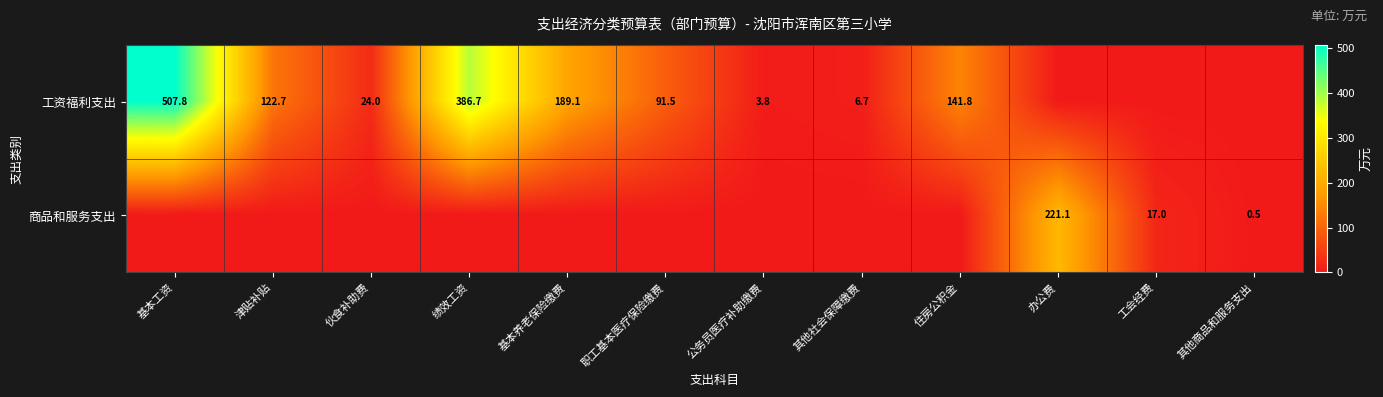

At how many categories does at least one series exceed 468?

1